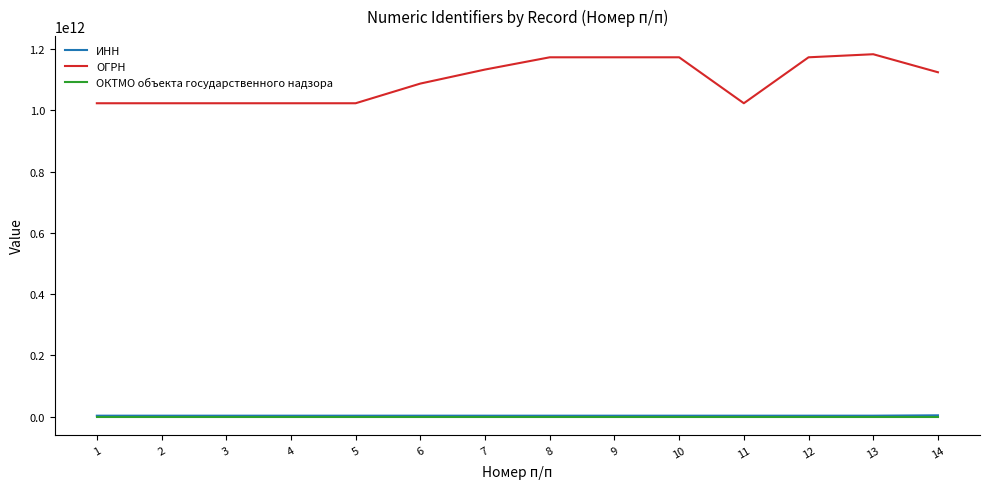

True or false: ОГРН and ИНН cross at least once.

False